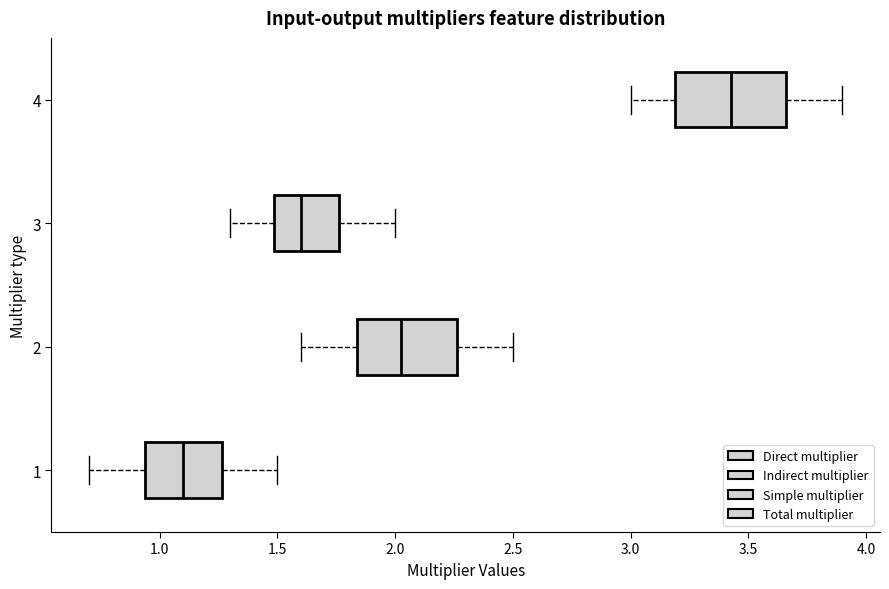

Reading bottom to top, read every box against the x-axis: the position of its median line, the range the box covers, and the ends of its whiskers. The values are not printed on the chart, so give them approximately, as read against the axis.

1: median 1.10, box 0.95 to 1.25, whiskers 0.70 to 1.50
2: median 2.05, box 1.85 to 2.25, whiskers 1.60 to 2.50
3: median 1.60, box 1.50 to 1.75, whiskers 1.30 to 2.00
4: median 3.45, box 3.20 to 3.65, whiskers 3.00 to 3.90